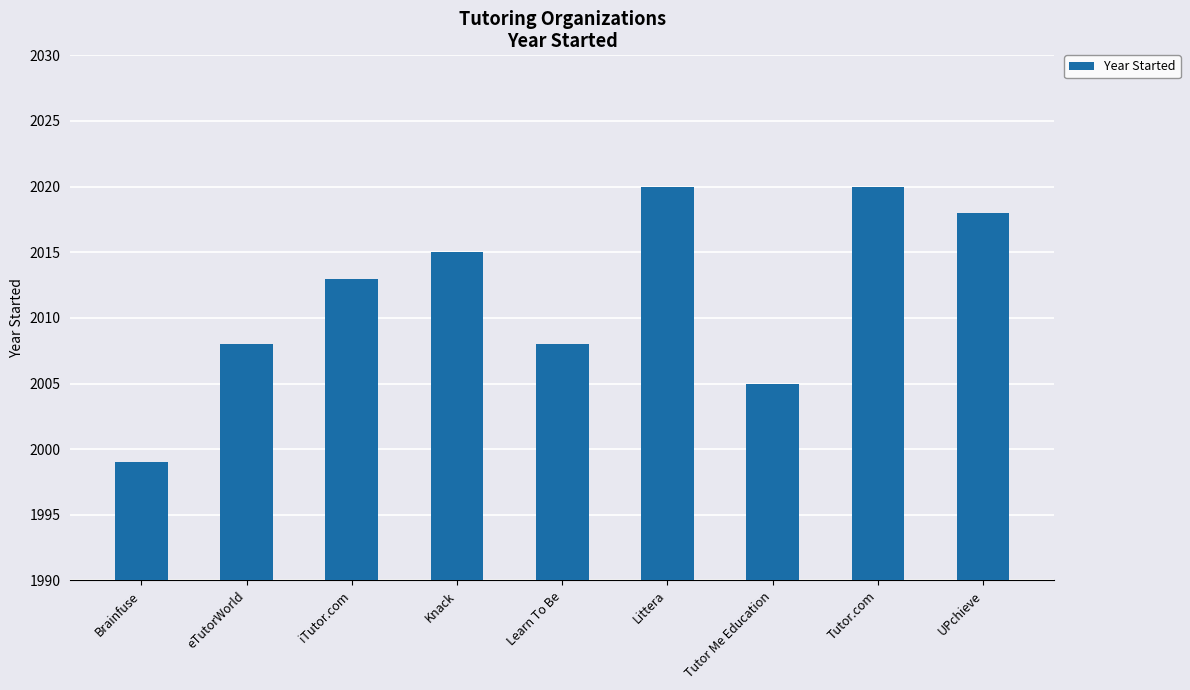

What value does the data have at Tutor Me Education, to the nearest 5?

2005